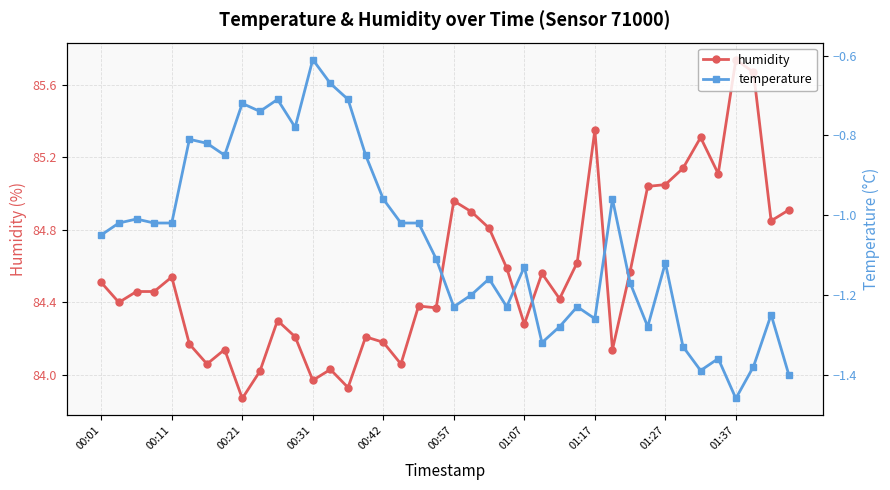

In temperature, how many points are lower than both neighbors (excluding endpoints)?

10